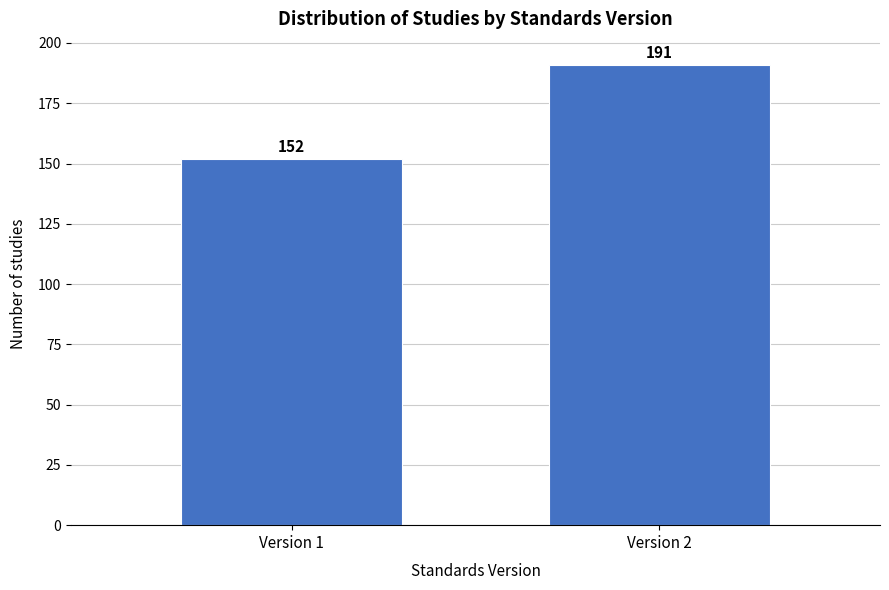

Reading left to right, what are all the values shown in this chart?

Version 1=152	Version 2=191